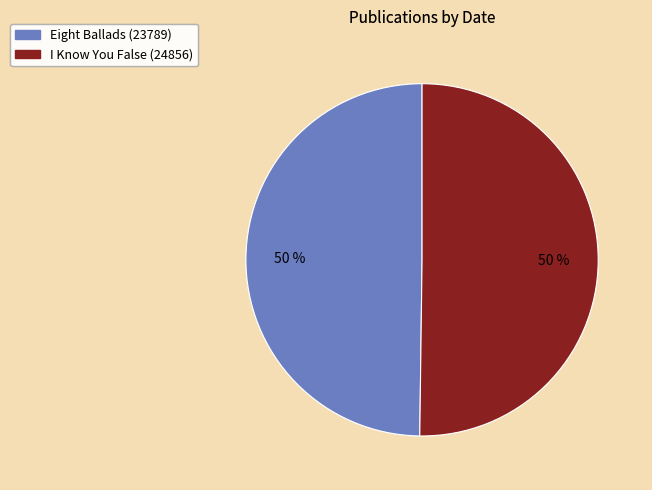

Do Eight Ballads (23789) and I Know You False (24856) together represent more than half of the pie?

Yes